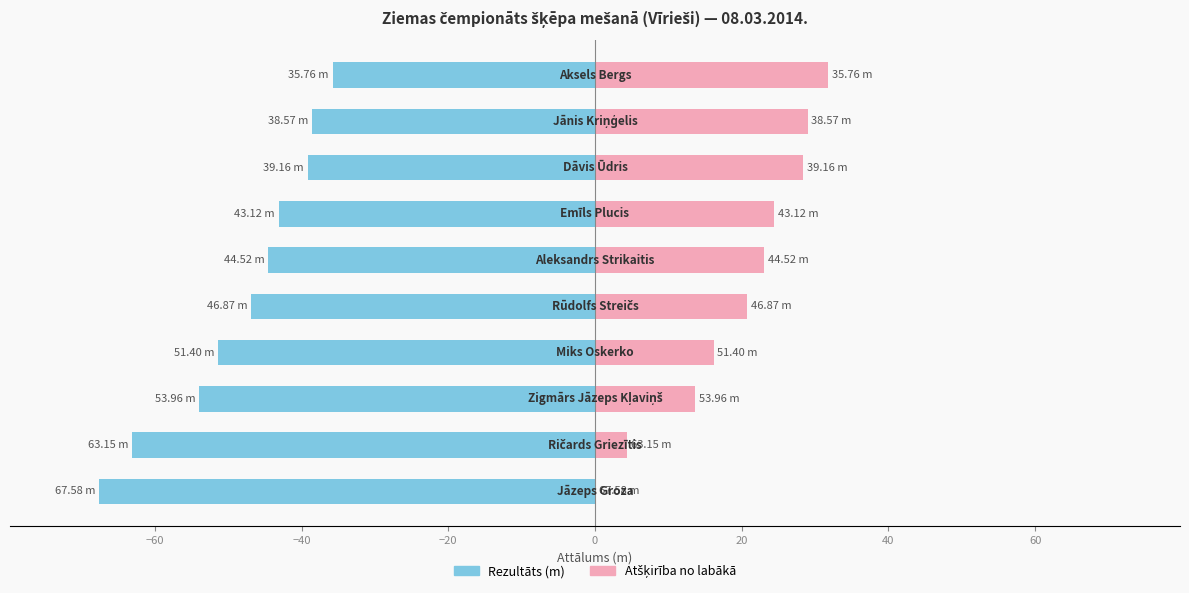

List the series in order of their overall mean, lowest first.

Rezultāts (m), Atšķirība no labākā